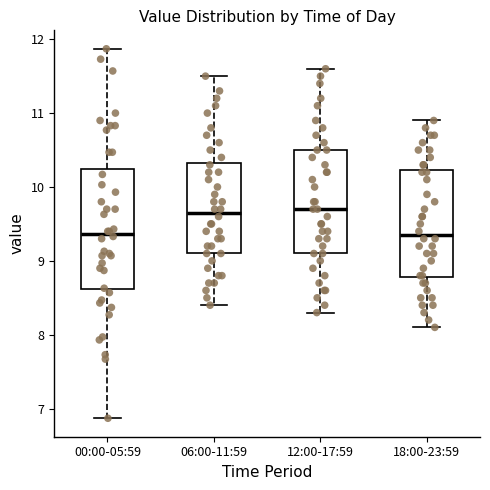

Where is the lower edge of the box for 12:00-17:59 on the y-axis? The values are not printed on the chart, so give them approximately, as read against the axis.

9.1